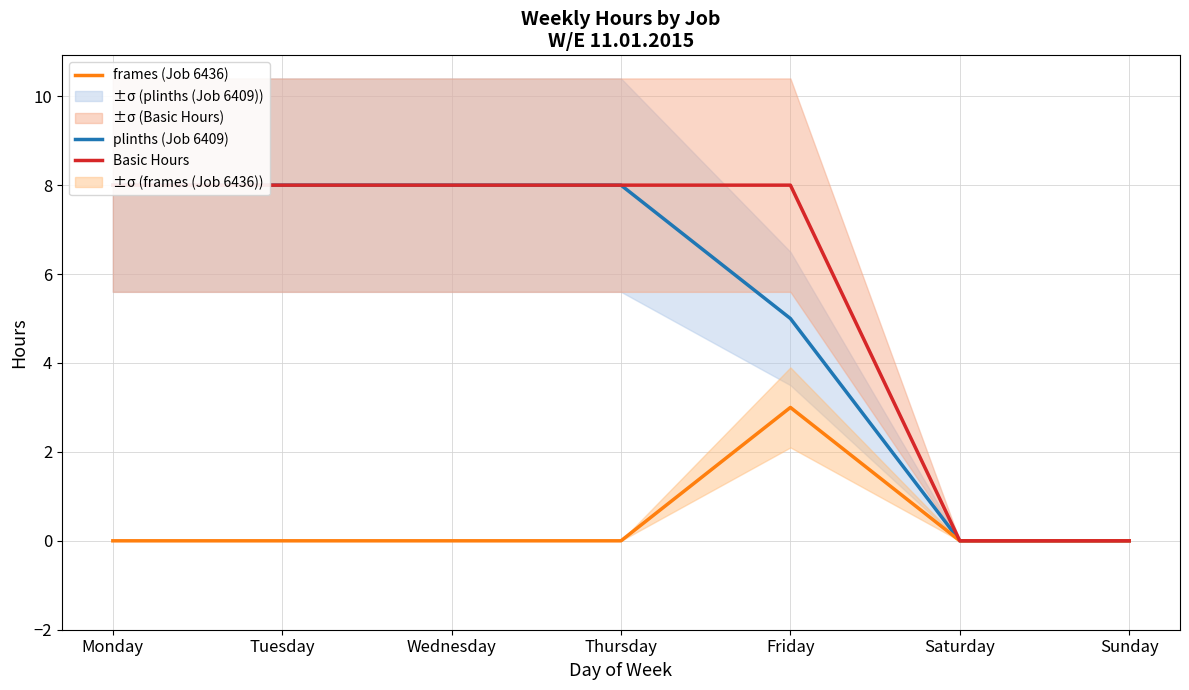

Which series has the largest total across all categories?

Basic Hours